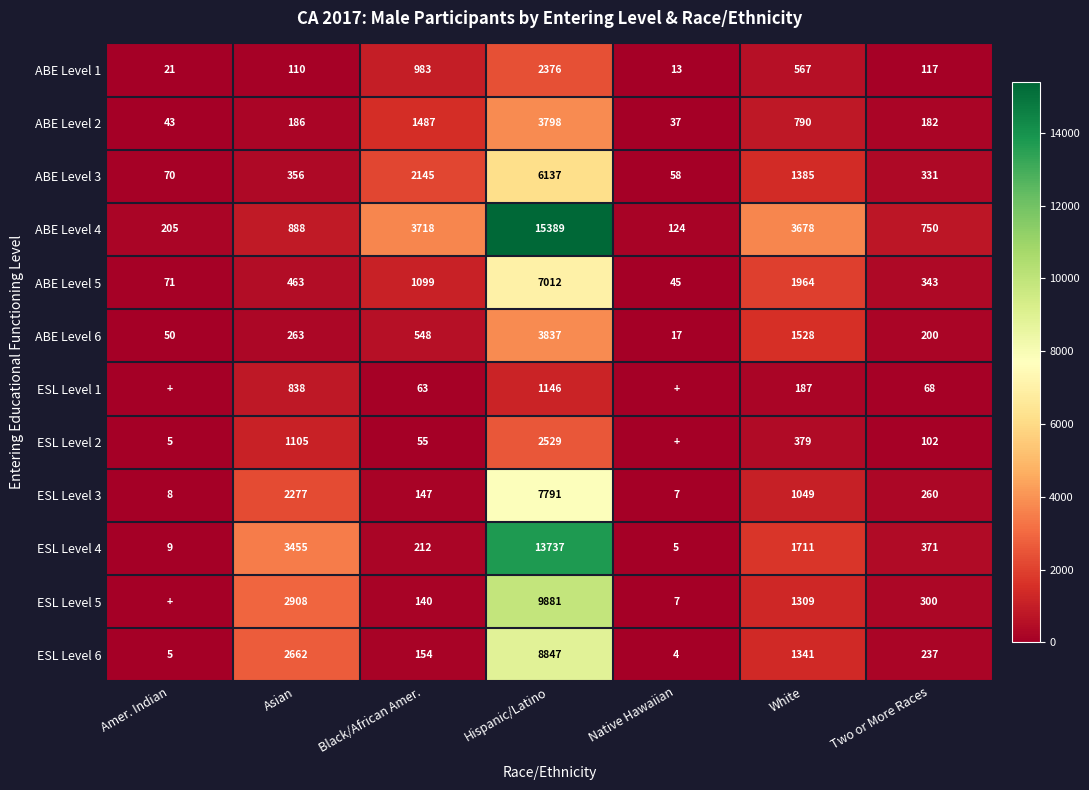

Which label corresponds to the largest value in the chart?

Hispanic/Latino